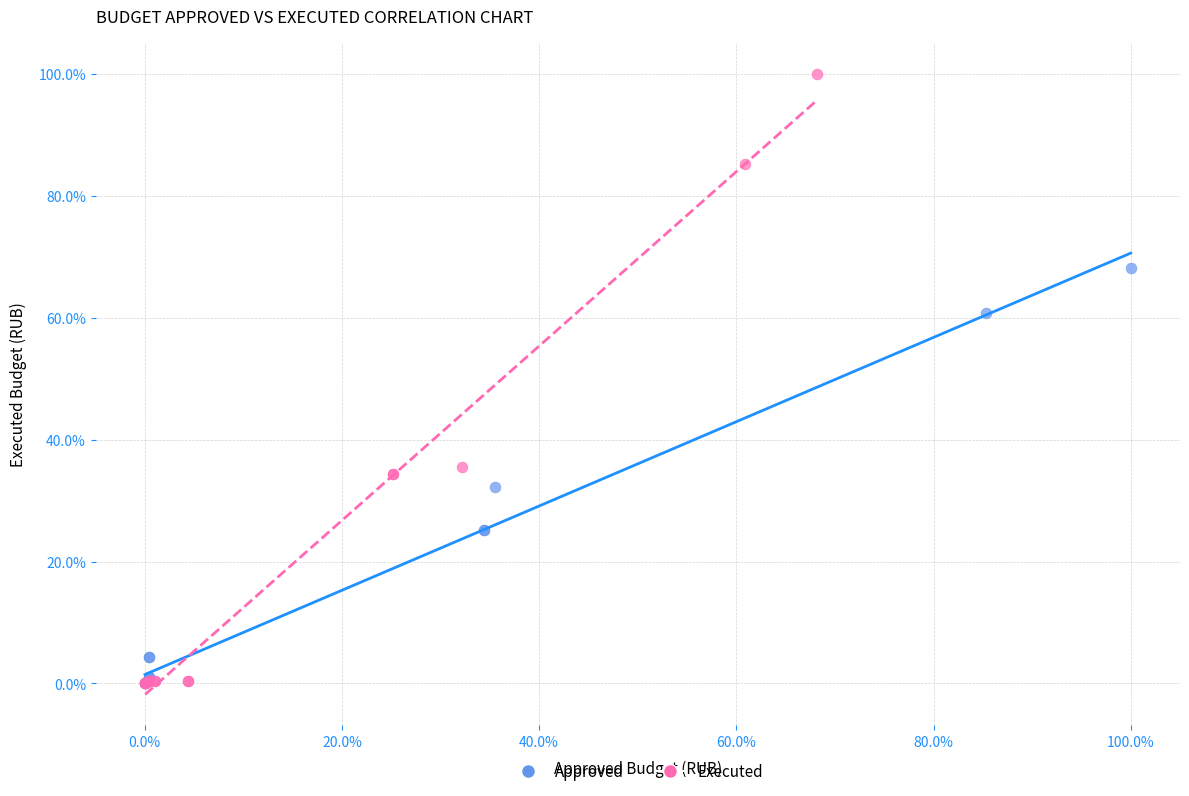

What are all the series names shown in the legend?

Approved, Executed